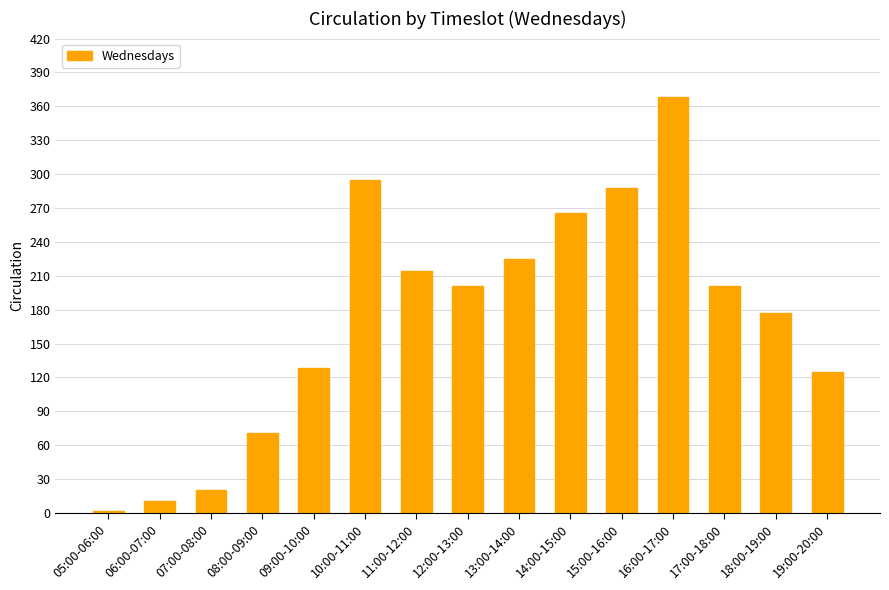

The chart shows a value of 214 at 11:00-12:00. True or false?

True